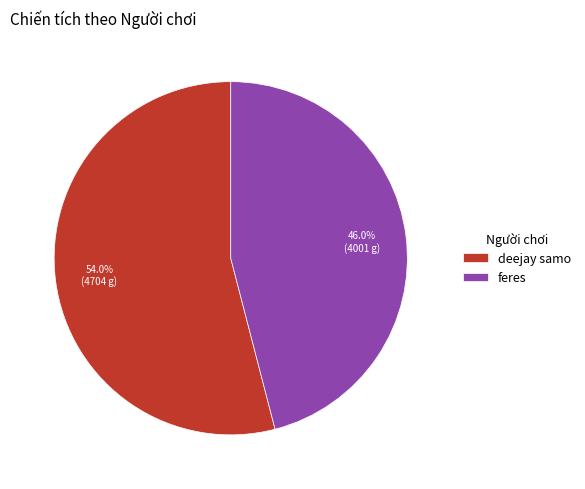

Does any single category account for the majority?

Yes